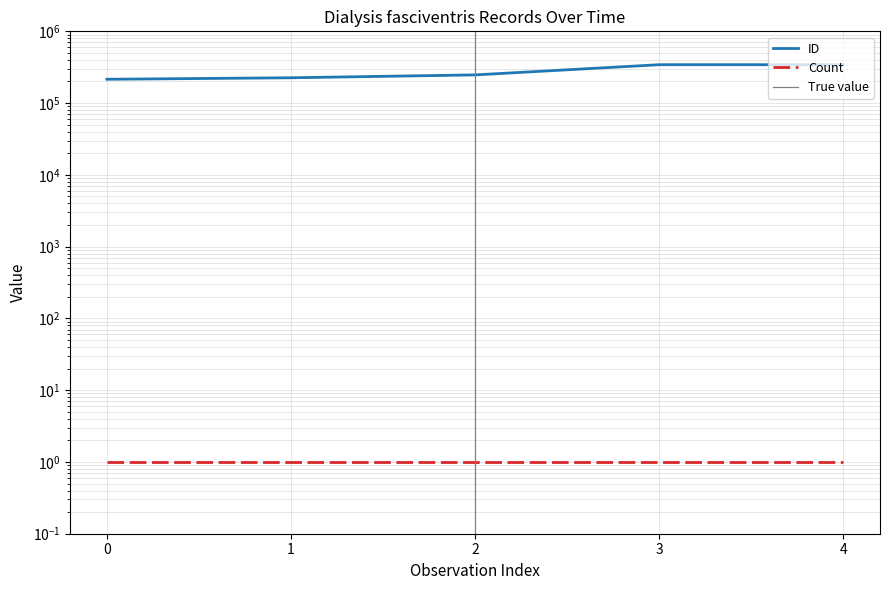

Approximately how many times larger is the value at 4 compared to 1?

1.5